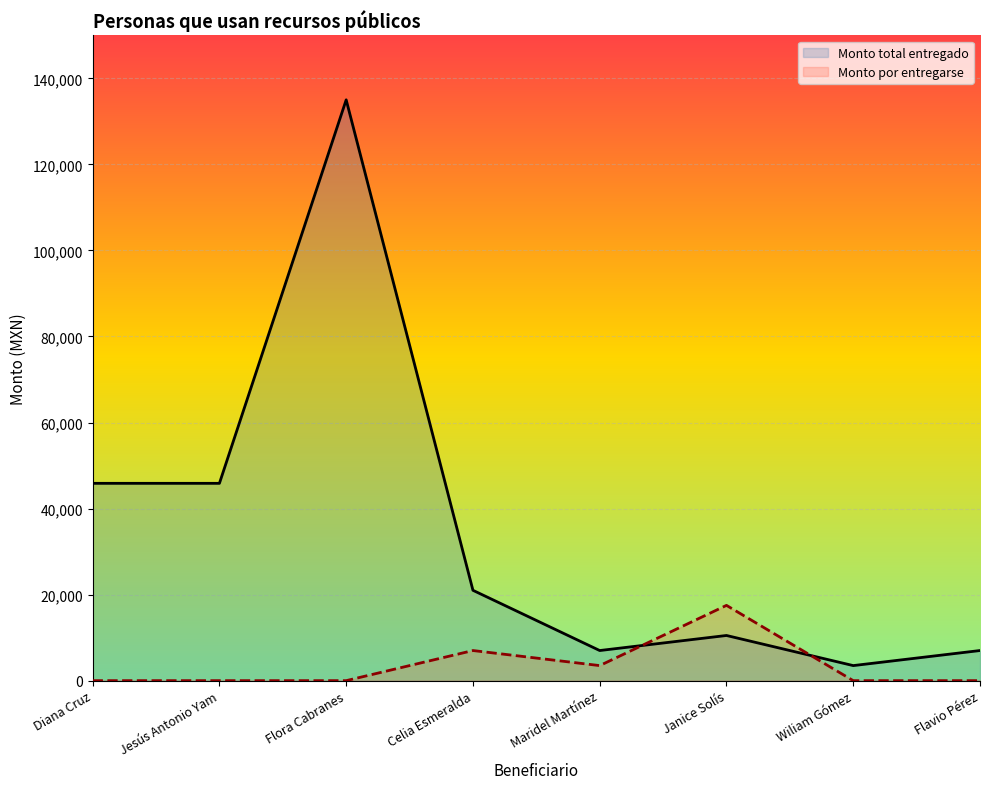

How many lines are shown in the chart?

2